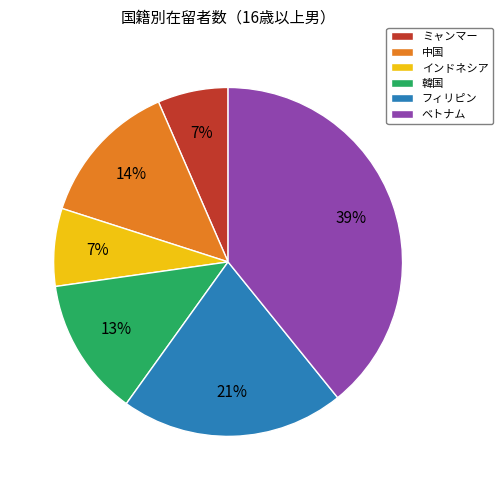

To the nearest percent, what is the difference between the ミャンマー and フィリピン slice percentages?

14%